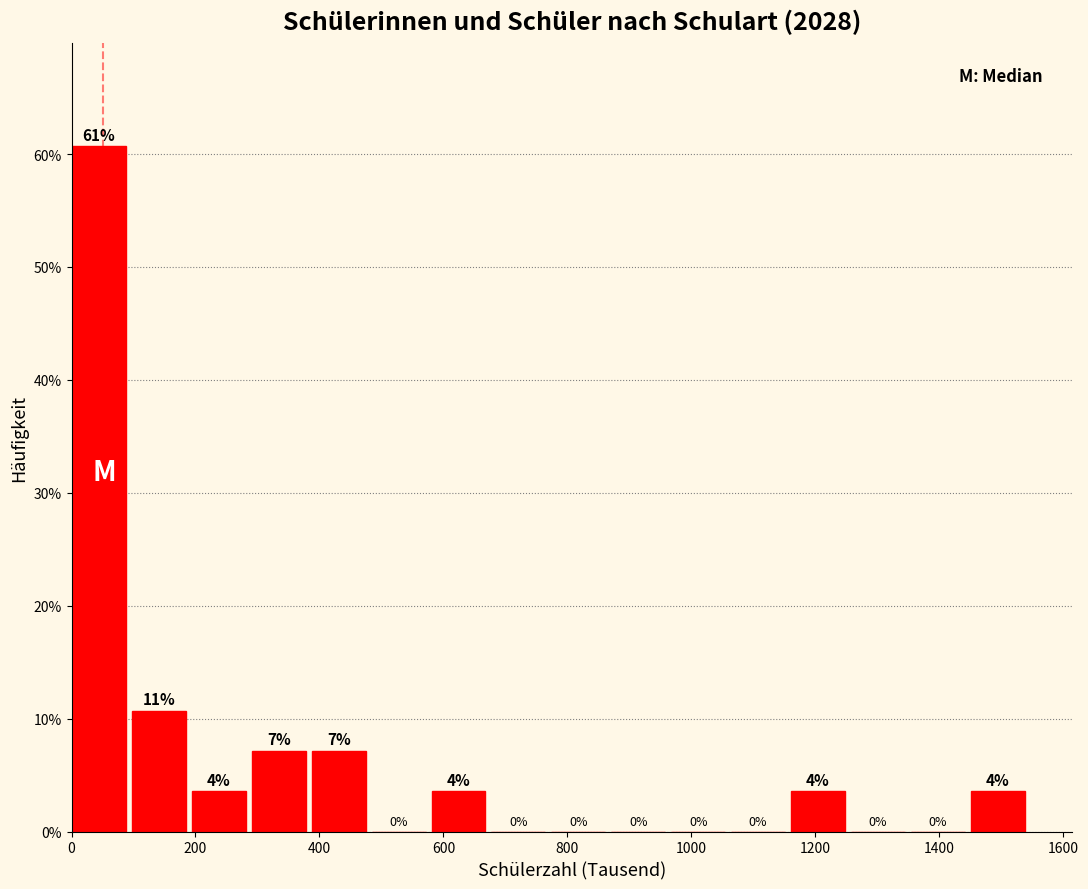

Which range on the x-axis has the tallest bar?

0 to 100